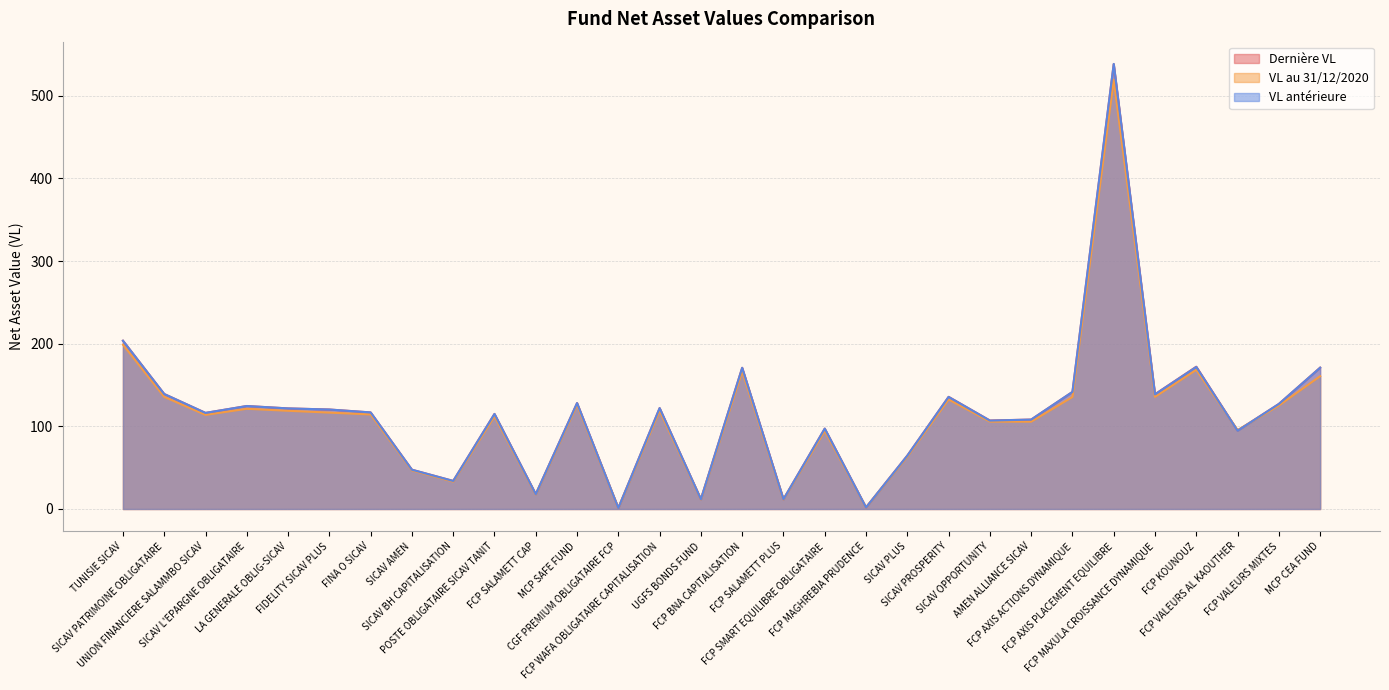

Reading left to right, transcribe all the data shown in this chart.

Dernière VL: 203.6	139.1	116.3	124.6	121.7	120.4	116.8	47.5	33.9	115.0	17.9	128.2	1.2	122.1	11.9	170.8	11.8	97.2	1.9	64.6	135.7	107.1	108.2	141.6	538.2	138.9	172.2	94.9	127.1	171.0
VL au 31/12/2020: 198.8	135.7	113.9	121.2	118.8	116.6	114.4	46.7	33.1	112.2	17.5	126.0	1.2	118.9	11.6	166.5	11.6	94.5	1.8	63.4	132.6	105.7	105.6	135.5	519.2	135.7	168.4	95.4	125.2	160.7
VL antérieure: 203.6	139.1	116.2	124.6	121.7	120.3	116.8	47.5	33.9	115.0	17.9	128.1	1.2	122.0	11.9	170.8	11.8	97.2	1.9	64.6	135.6	107.0	108.2	141.7	538.5	138.7	171.9	94.7	127.1	170.9